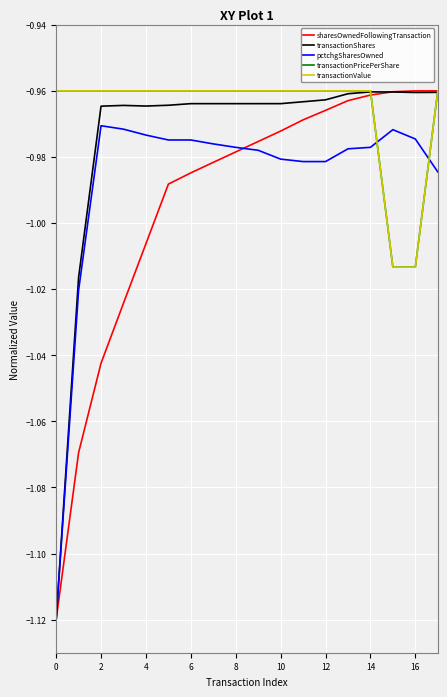

True or false: transactionShares has more than 0 points higher than both neighbors.

True